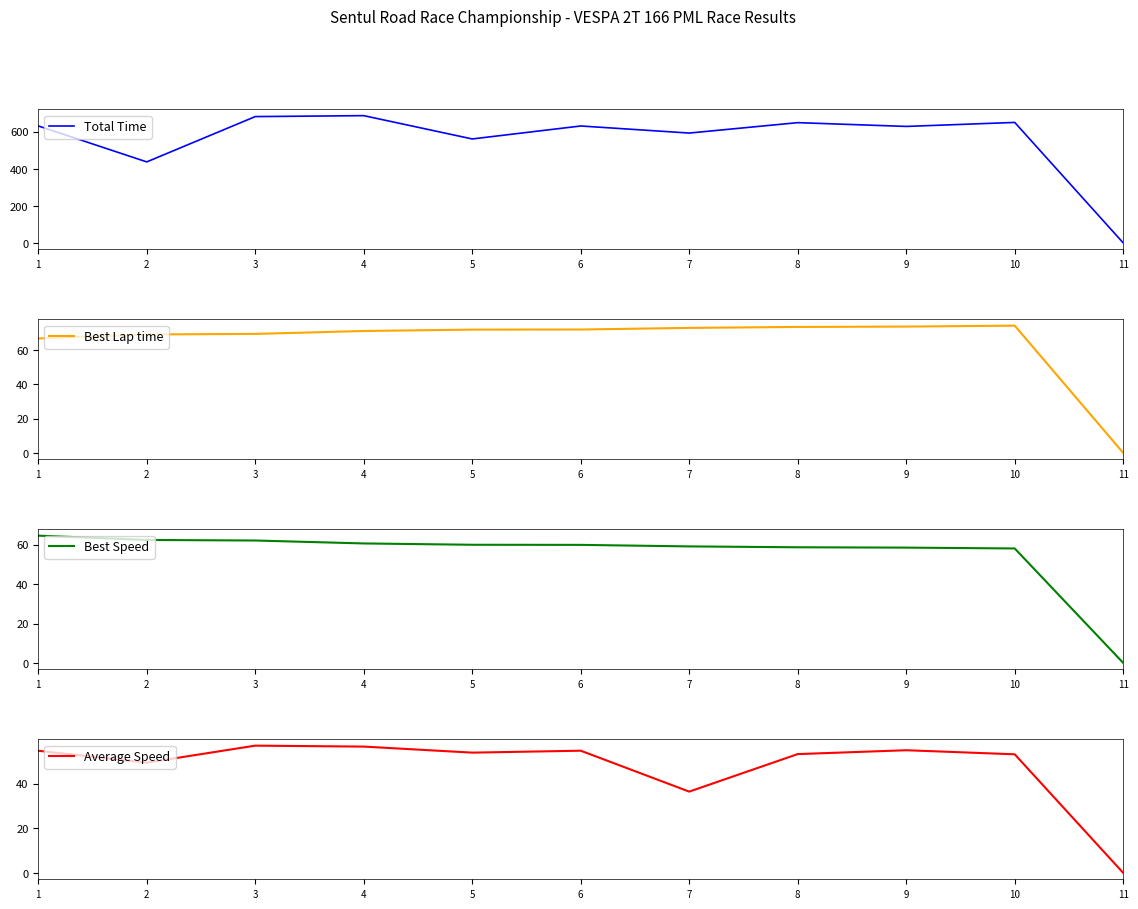

Read the Average Speed value at 5.

53.9